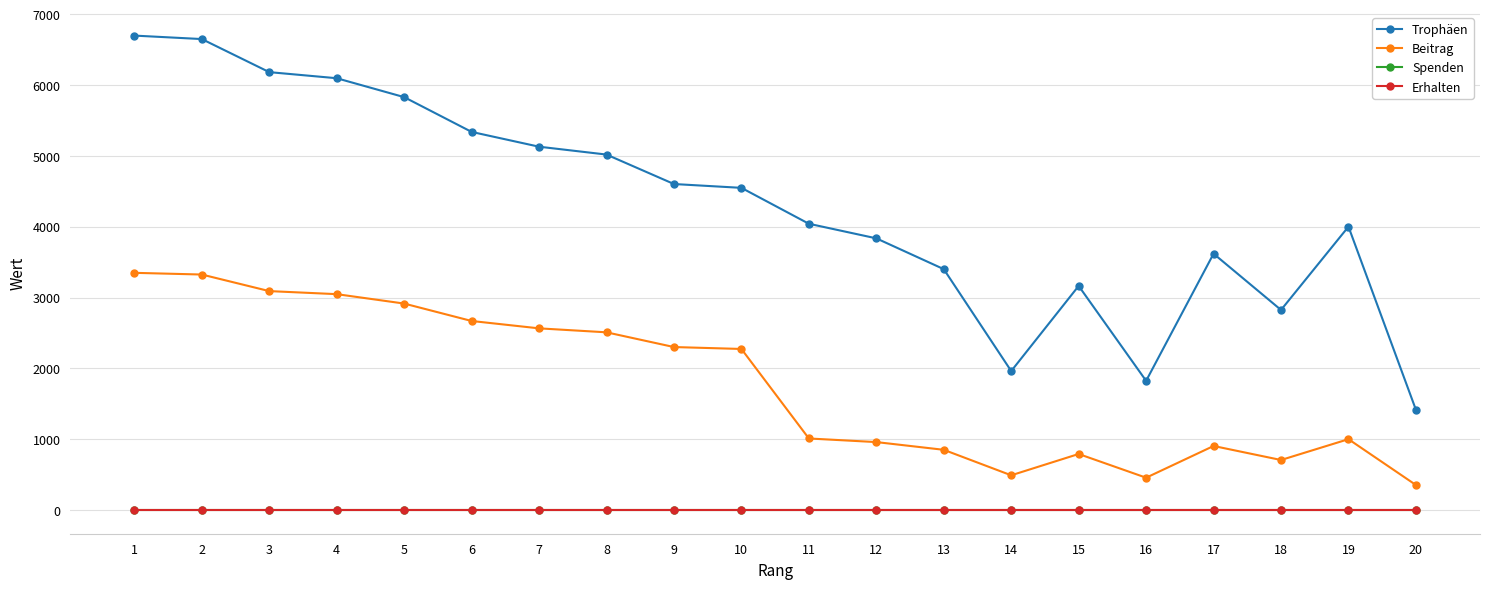

Where is Trophäen nearest to the value 4057?

11